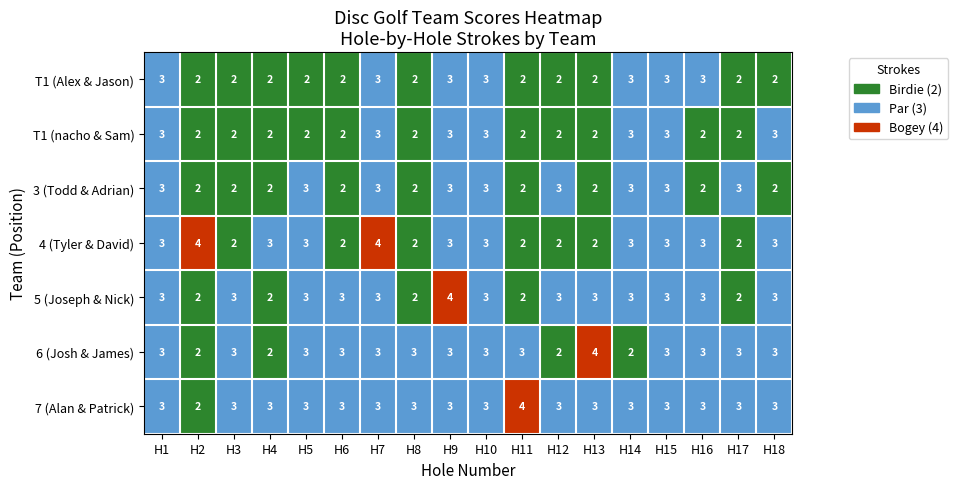

What is the highest value of the 7 (Alan & Patrick) series?

4